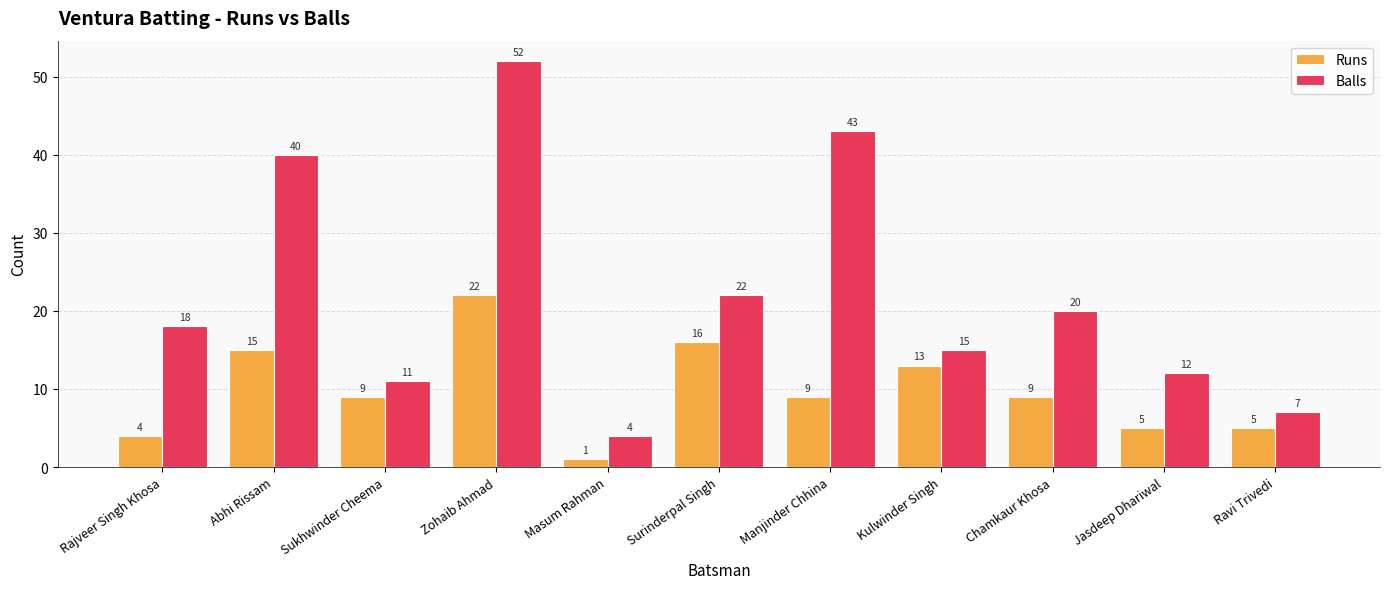

How many bars are there in each group?

2